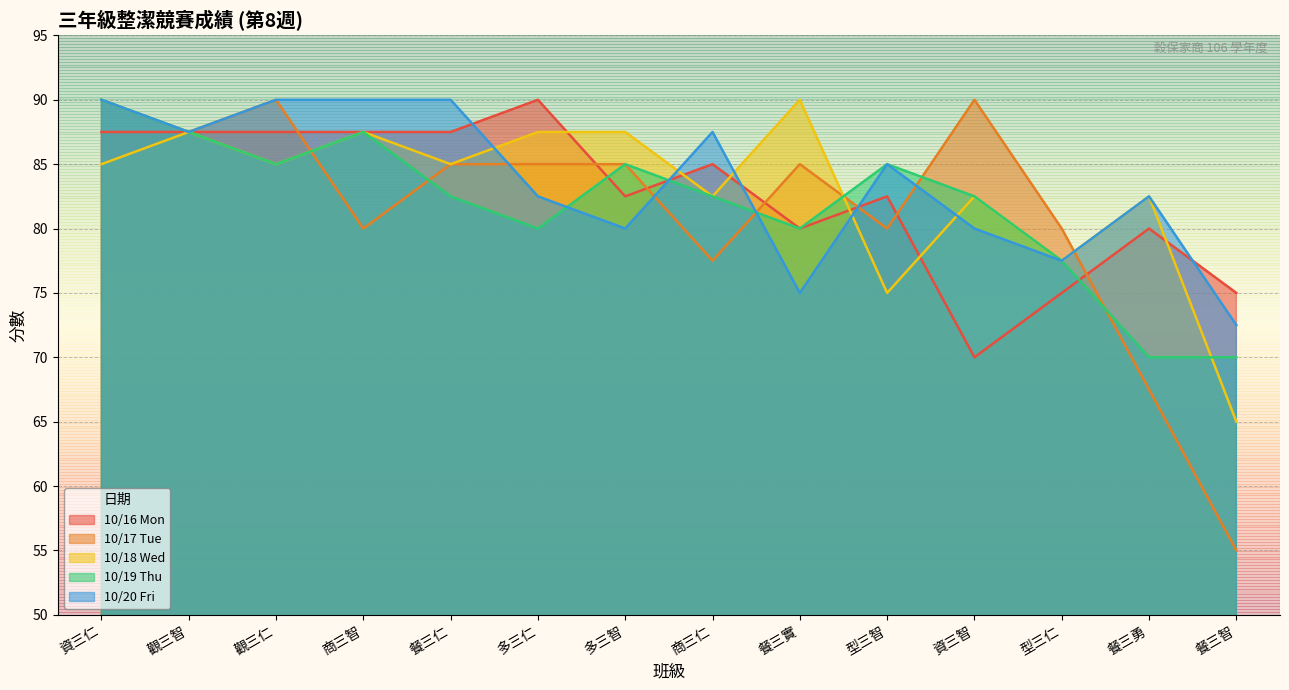

At which category does 10/17 Tue reach its first local valley?

觀三智